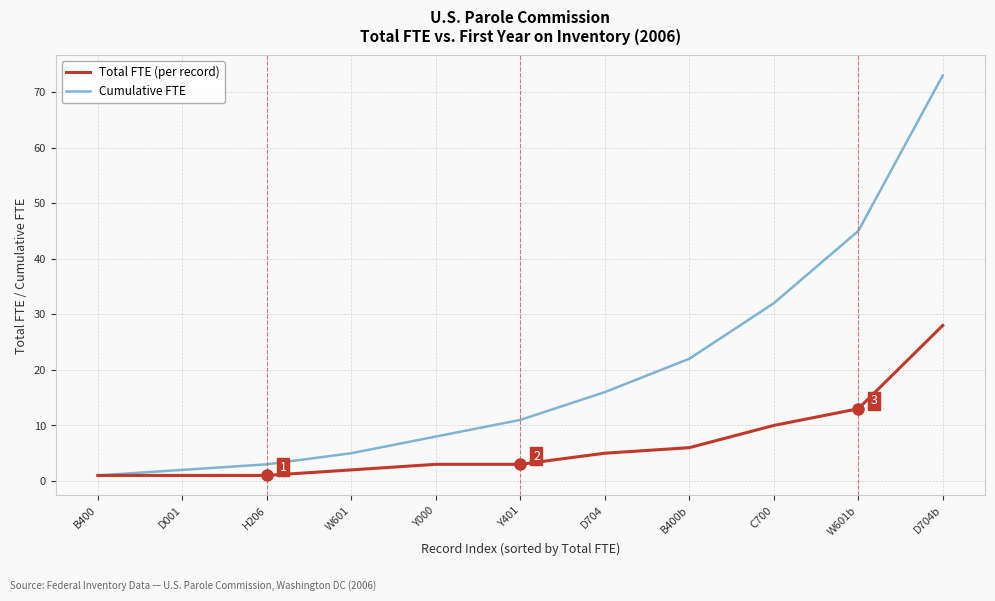

At C700, list the series in order from largest to smallest.

Cumulative FTE, Total FTE (per record)